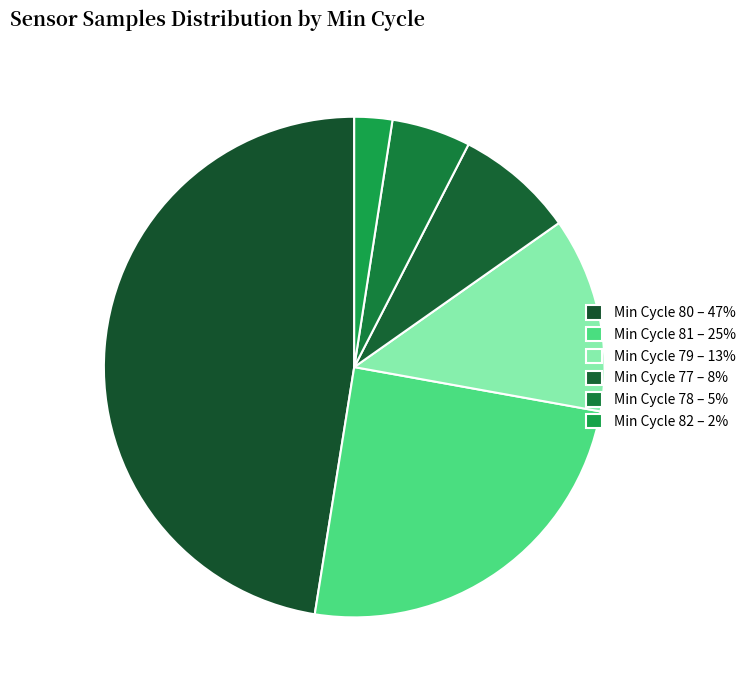

Count the number of slices in the pie.

6